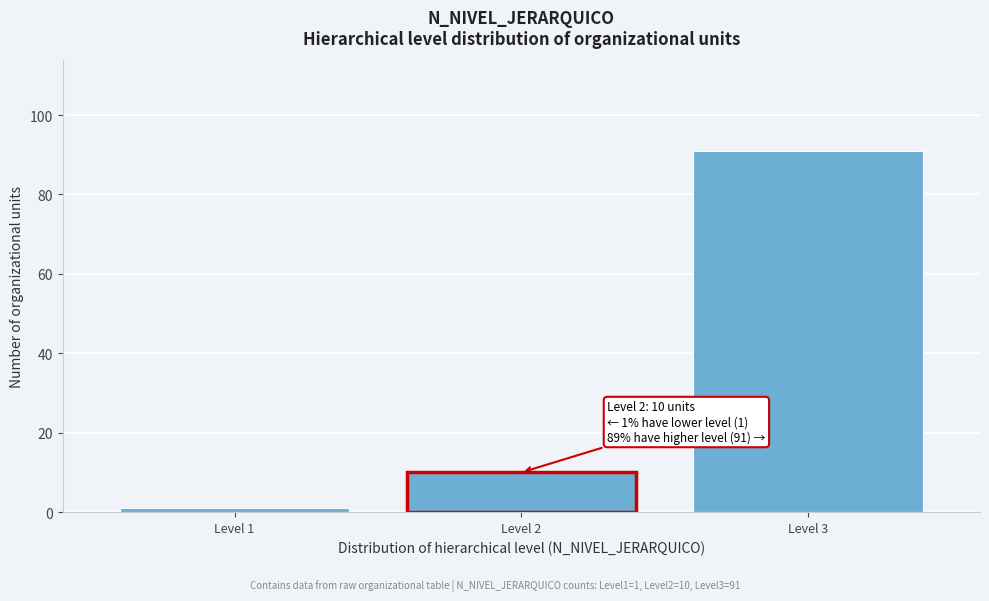

Reading left to right, transcribe all the data shown in this chart.

Level 1=1	Level 2=10	Level 3=91